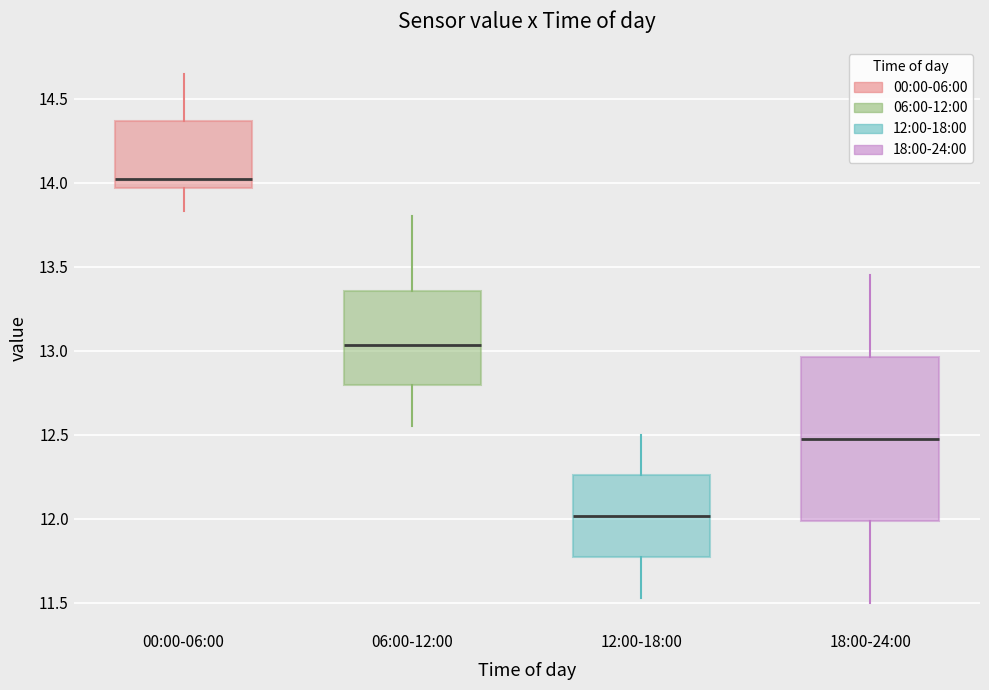

Reading left to right, read every box against the y-axis: the position of its median line, the range the box covers, and the ends of its whiskers. The values are not printed on the chart, so give them approximately, as read against the axis.

00:00-06:00: median 14.00, box 13.95 to 14.35, whiskers 13.85 to 14.65
06:00-12:00: median 13.05, box 12.80 to 13.35, whiskers 12.55 to 13.80
12:00-18:00: median 12.00, box 11.75 to 12.25, whiskers 11.55 to 12.50
18:00-24:00: median 12.50, box 12.00 to 12.95, whiskers 11.50 to 13.45